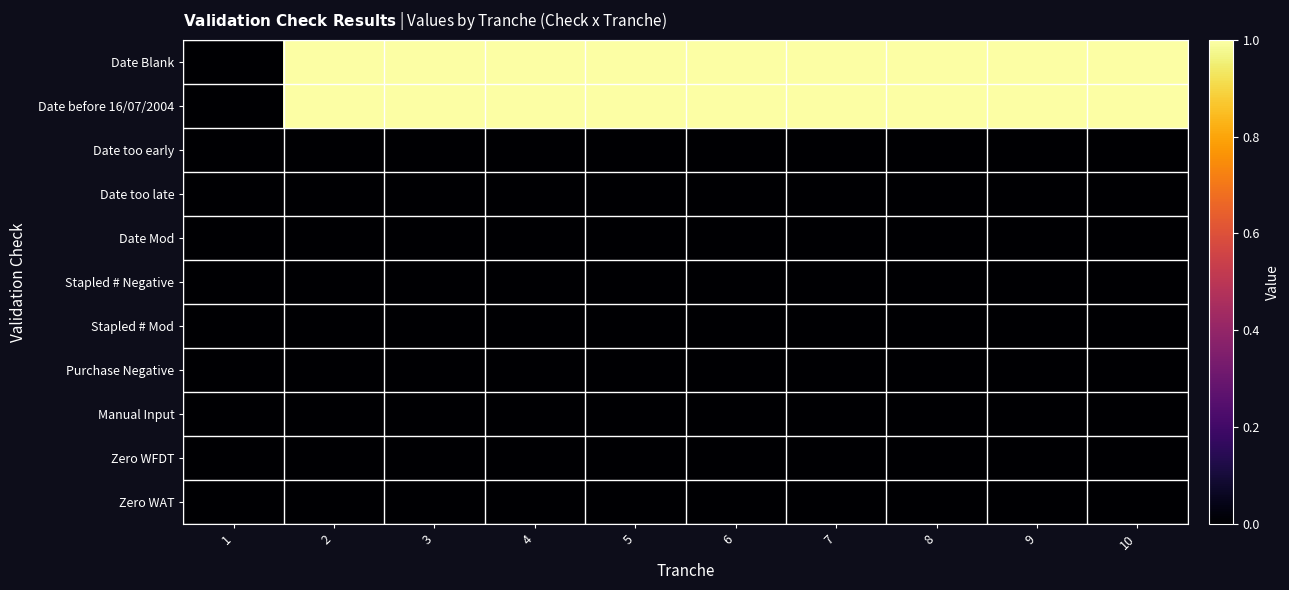

Reading left to right, what are all the values shown in this chart?

Date Blank: 1=0	2=1	3=1	4=1	5=1	6=1	7=1	8=1	9=1	10=1
Date before 16/07/2004: 1=0	2=1	3=1	4=1	5=1	6=1	7=1	8=1	9=1	10=1
Date too early: 1=0	2=0	3=0	4=0	5=0	6=0	7=0	8=0	9=0	10=0
Date too late: 1=0	2=0	3=0	4=0	5=0	6=0	7=0	8=0	9=0	10=0
Date Mod: 1=0	2=0	3=0	4=0	5=0	6=0	7=0	8=0	9=0	10=0
Stapled # Negative: 1=0	2=0	3=0	4=0	5=0	6=0	7=0	8=0	9=0	10=0
Stapled # Mod: 1=0	2=0	3=0	4=0	5=0	6=0	7=0	8=0	9=0	10=0
Purchase Negative: 1=0	2=0	3=0	4=0	5=0	6=0	7=0	8=0	9=0	10=0
Manual Input: 1=0	2=0	3=0	4=0	5=0	6=0	7=0	8=0	9=0	10=0
Zero WFDT: 1=0	2=0	3=0	4=0	5=0	6=0	7=0	8=0	9=0	10=0
Zero WAT: 1=0	2=0	3=0	4=0	5=0	6=0	7=0	8=0	9=0	10=0